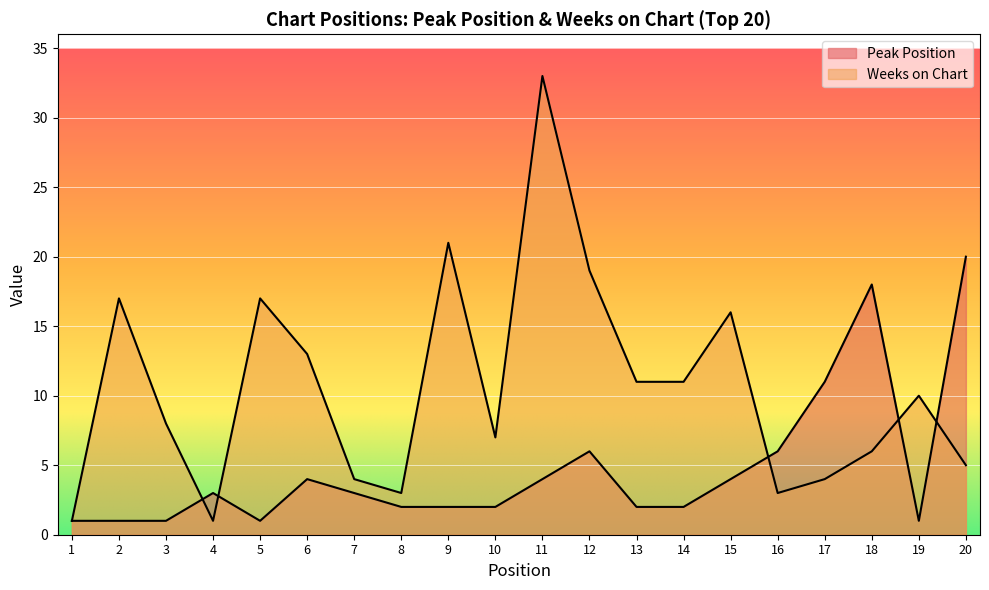

At 20, list the series in order from smallest to largest.

Weeks on Chart, Peak Position